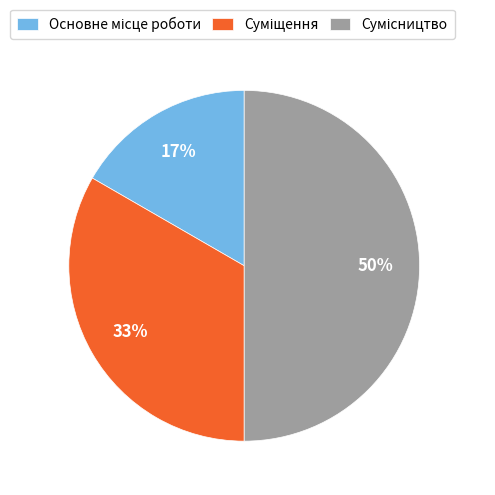

To the nearest percent, what is the average slice percentage?

33%